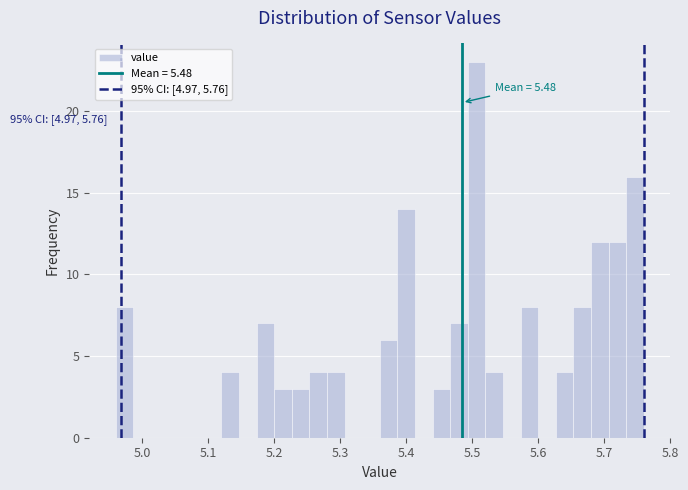

Around what value on the x-axis is the tallest bar? Give the approximate position of its centre, as read against the axis.

5.51